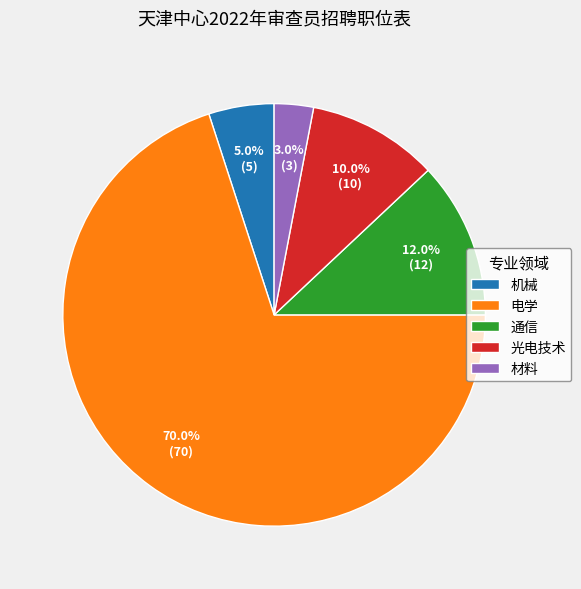

What is the majority slice?

电学